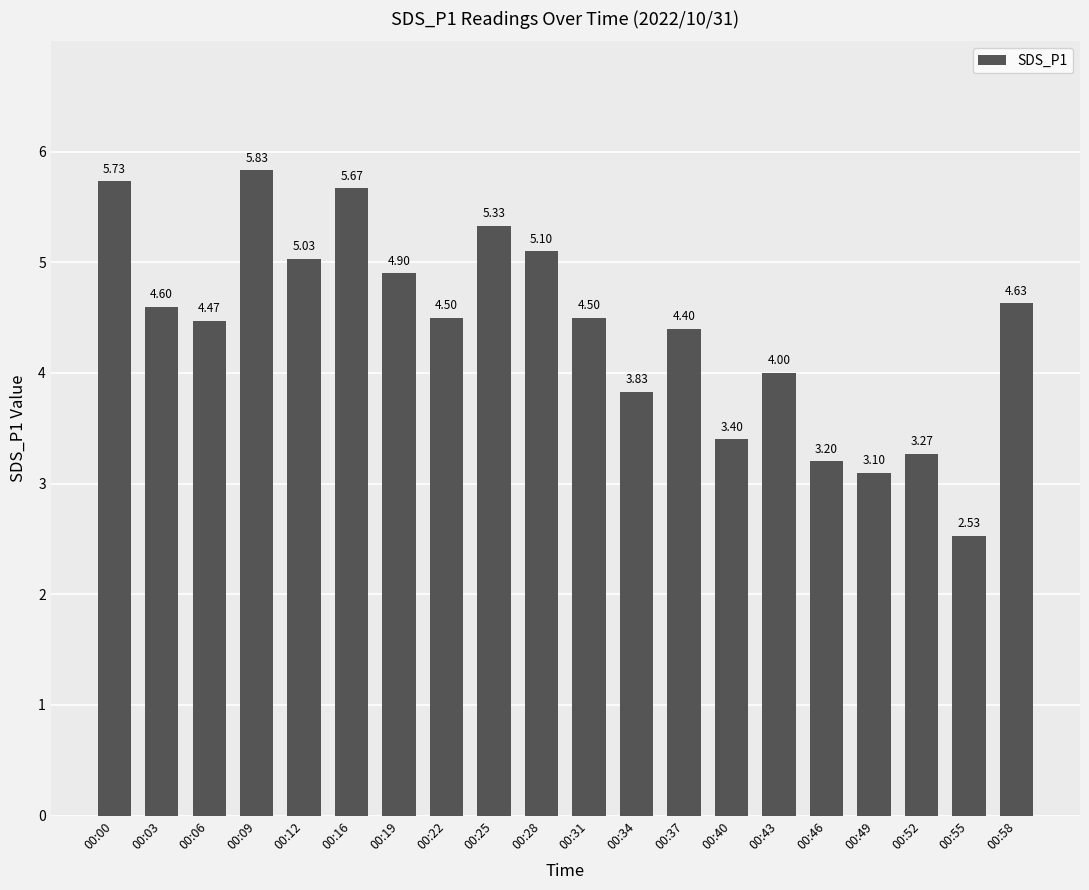

Where is the data nearest to the value 4?

00:43